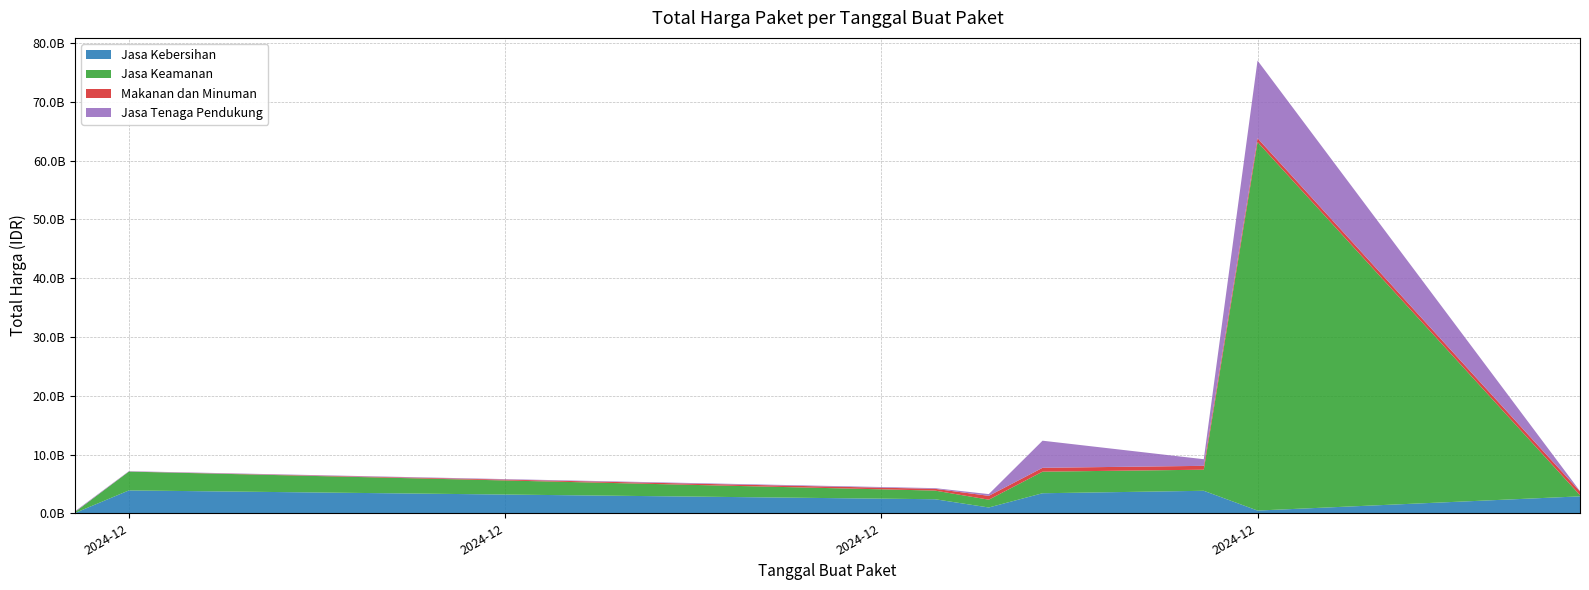

Reading left to right, what are all the values shown in this chart?

Jasa Kebersihan: 58272000	3889401600	2389735200	984972000	3410174400	3827760000	464445888	2878800000
Jasa Keamanan: 177912000	3204000000	1470600000	1329480000	3672000000	3588000000	62711350800	200000004
Makanan dan Minuman: 9386000	12015000	300000000	654000000	656400000	657000000	657000000	642000000
Jasa Tenaga Pendukung: 116160000	58080000	116160000	294713880	4613012370	1128000000	13217400000	58272000